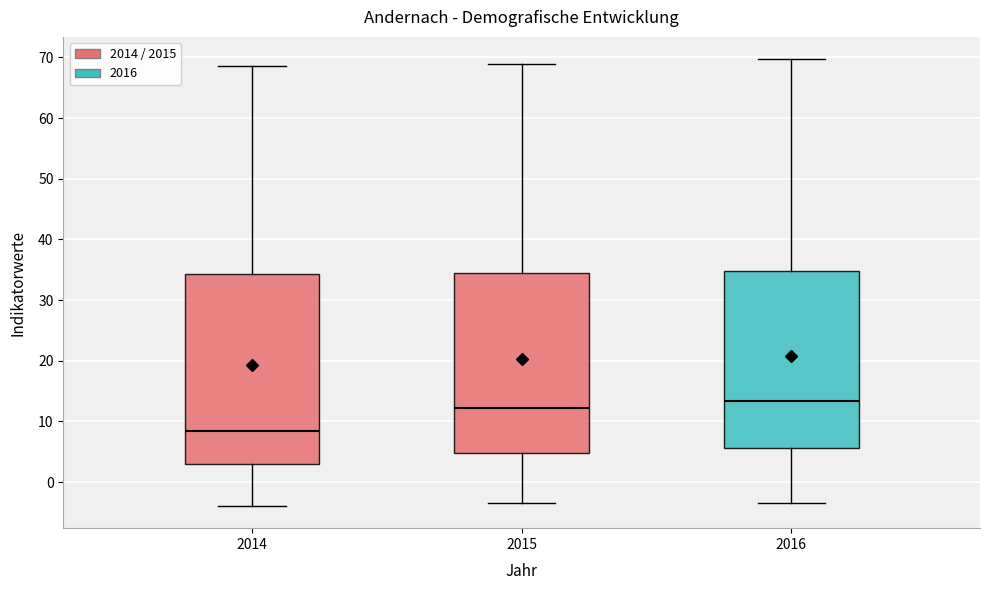

Reading left to right, transcribe this box plot: for each box, give where its median line is, the range the box spans, and where its two whiskers end, as read against the y-axis. The values are not printed on the chart, so give them approximately, as read against the axis.

2014: median 9, box 3 to 34, whiskers -4 to 69
2015: median 12, box 5 to 34, whiskers -3 to 69
2016: median 13, box 6 to 35, whiskers -3 to 70